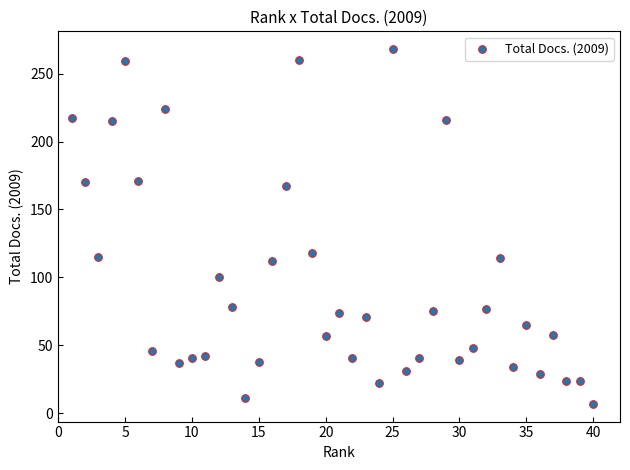

What is the range of Y values (max minus min)?

261